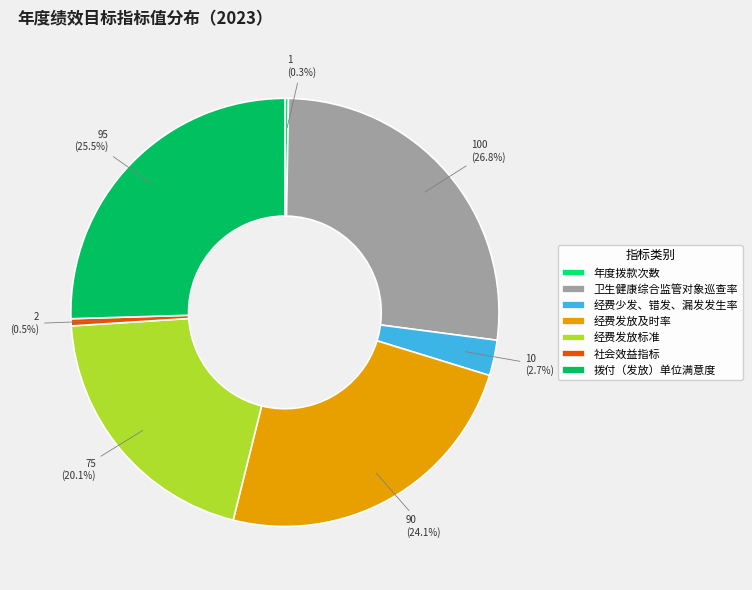

What percentage is NOT represented by 拨付（发放）单位满意度?

74.5%